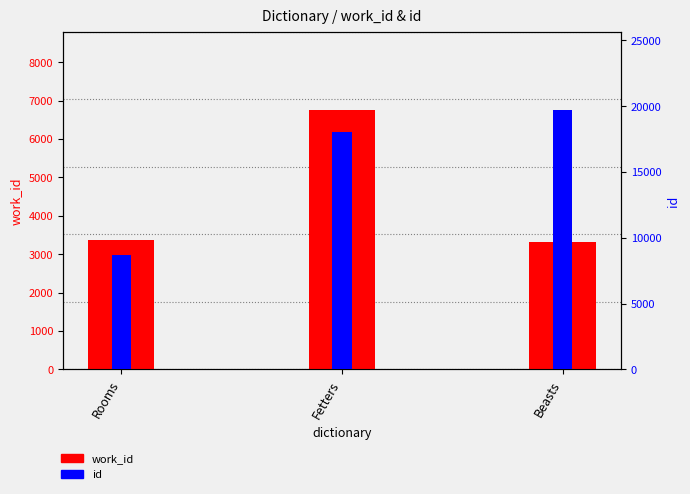

The work_id series shows 5380 at Beasts. True or false?

False